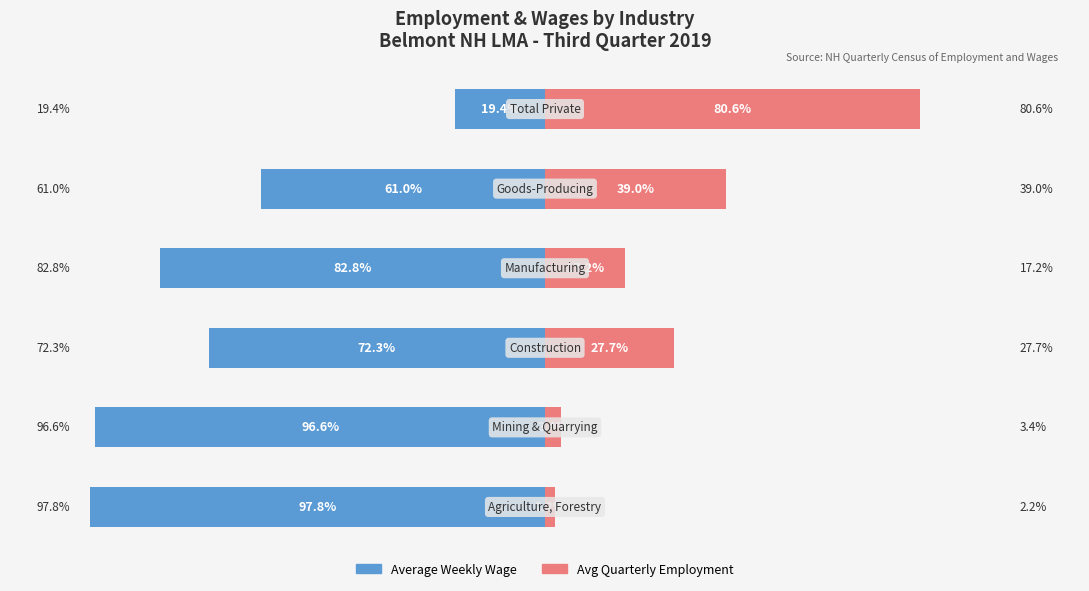

How many data points does each series have?

6